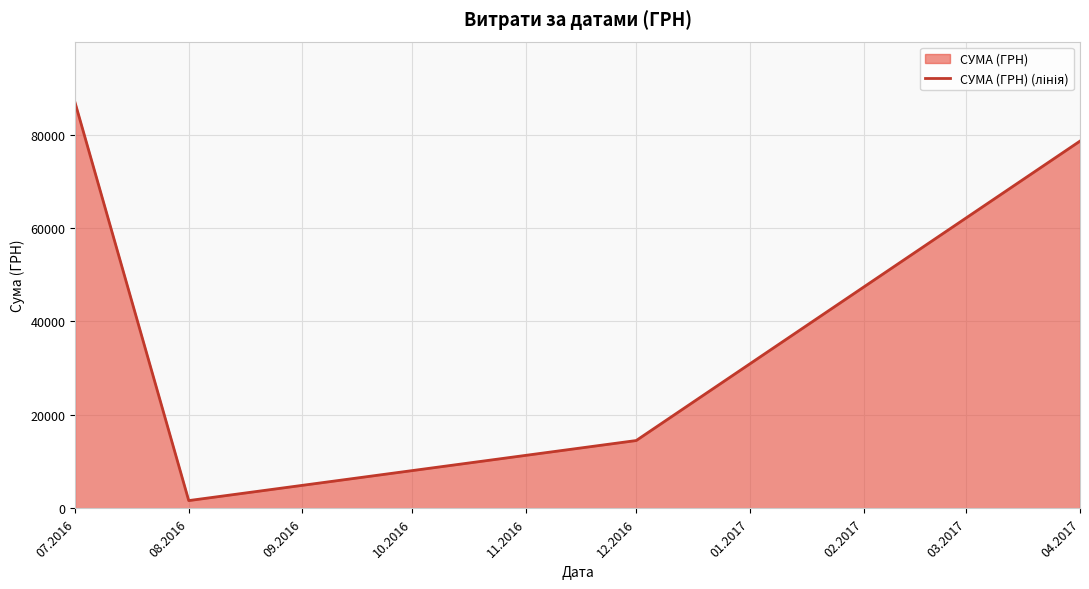

Reading right to left, transcribe all the data shown in this chart.

04.2017=78600.0	12.2016=14530.0	08.2016=1681.0	07.2016=86855.2